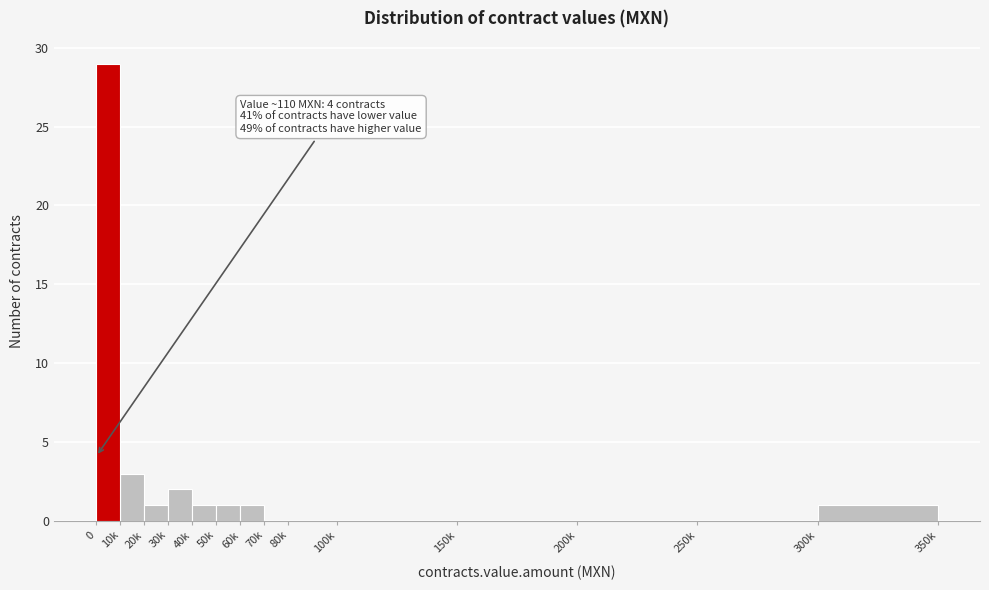

Reading left to right, what are all the values shown in this chart?

0=29	10k=3	20k=1	30k=2	40k=1	50k=1	60k=1	70k=0	80k=0	100k=0	150k=0	200k=0	250k=0	300k=1